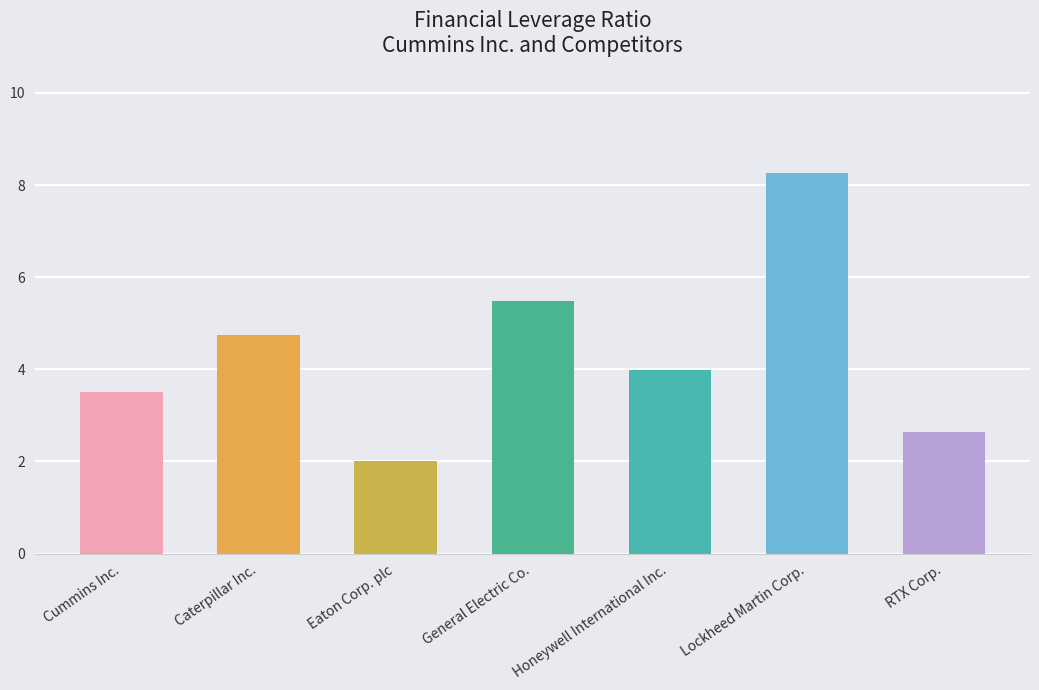

Is the value of 2023-03-31 at Honeywell International Inc. greater than the value of 2023-12-31 at Eaton Corp. plc?

Yes